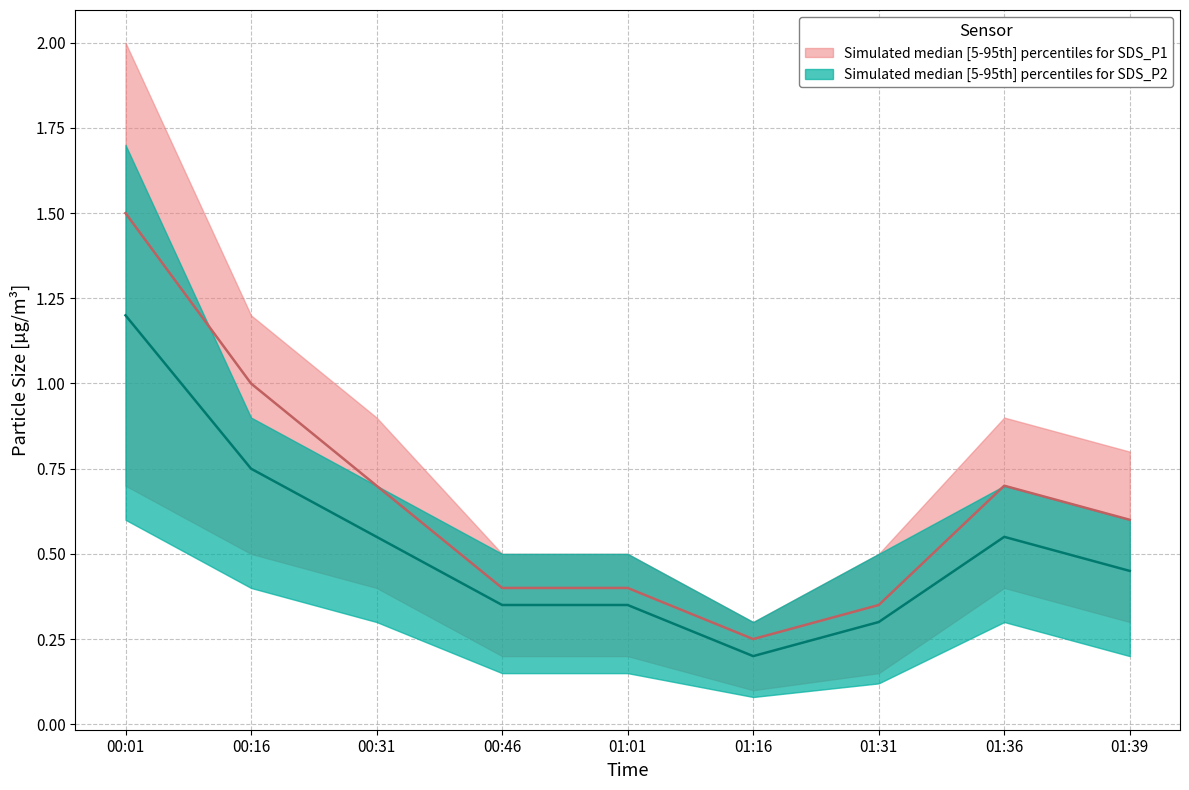

True or false: SDS_P1_upper and SDS_P1_median intersect in this chart.

False